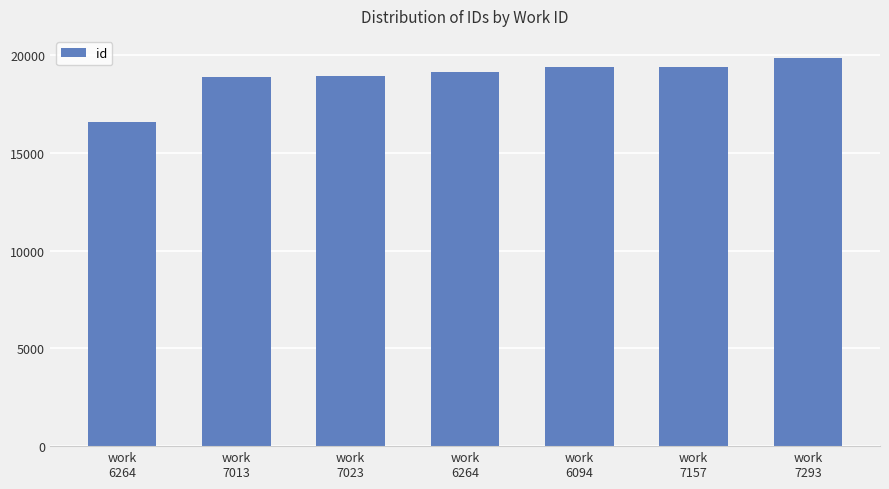

Between work
6264 and work
6264, which is larger?

work
6264